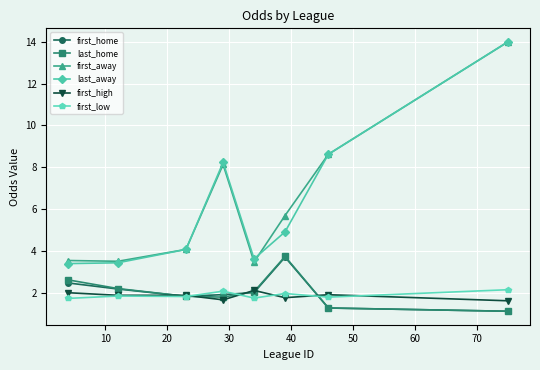

What is the minimum value for last_home?

1.1